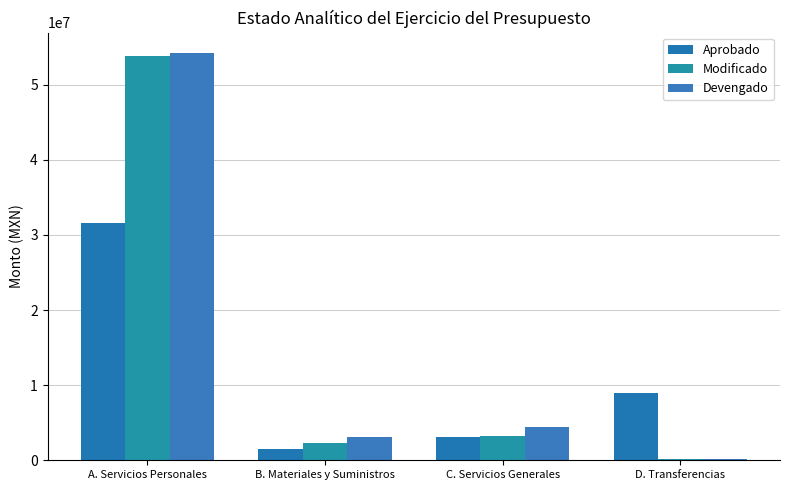

True or false: Devengado has a value of 4497102.9 at B. Materiales y Suministros.

False